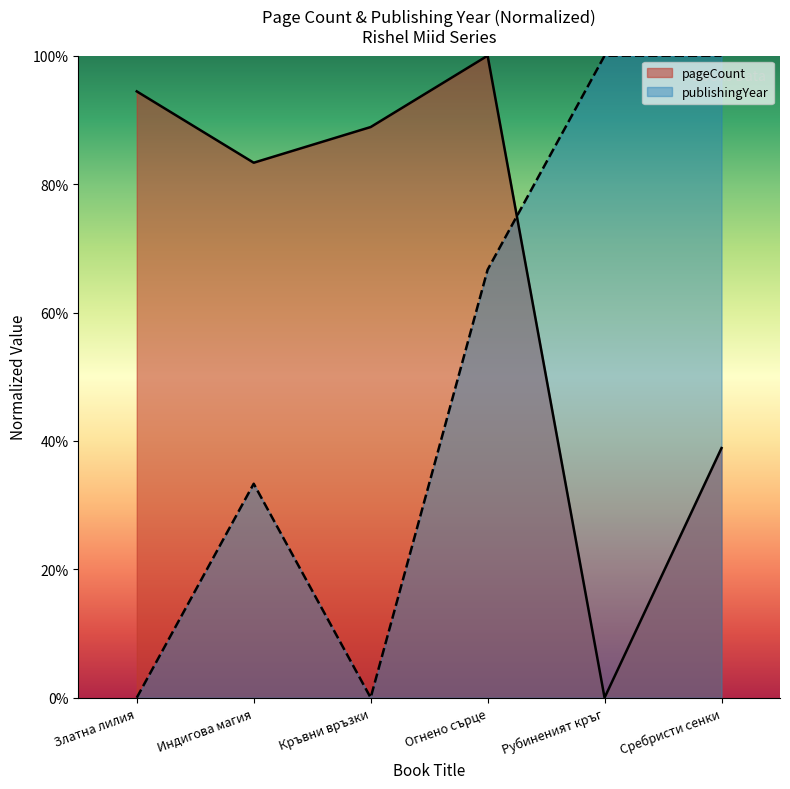

Rank the series by their maximum value, from lowest to highest.

pageCount, publishingYear